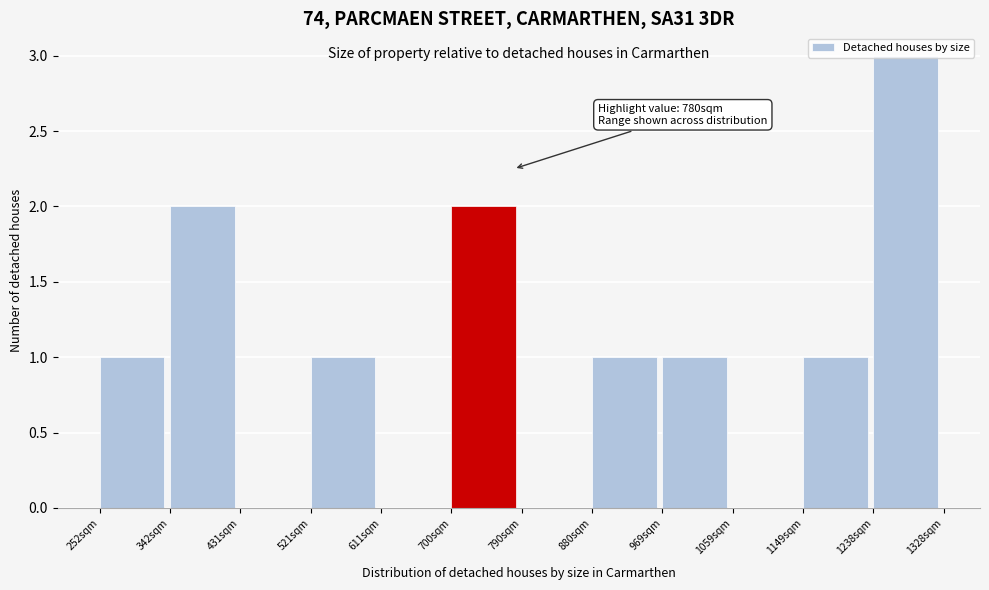

Over which range of the x-axis is the bar tallest?

1240 to 1330